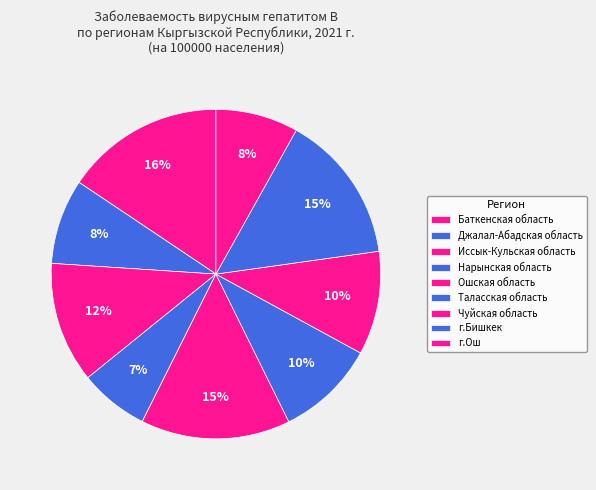

The Ошская область slice represents 6% of the pie. True or false?

False